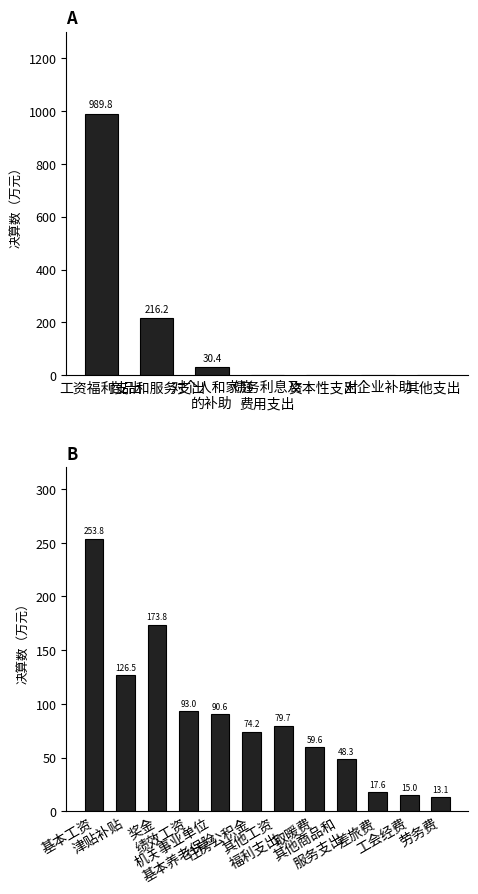

True or false: the data shows 15.0 at 工会经费.

True